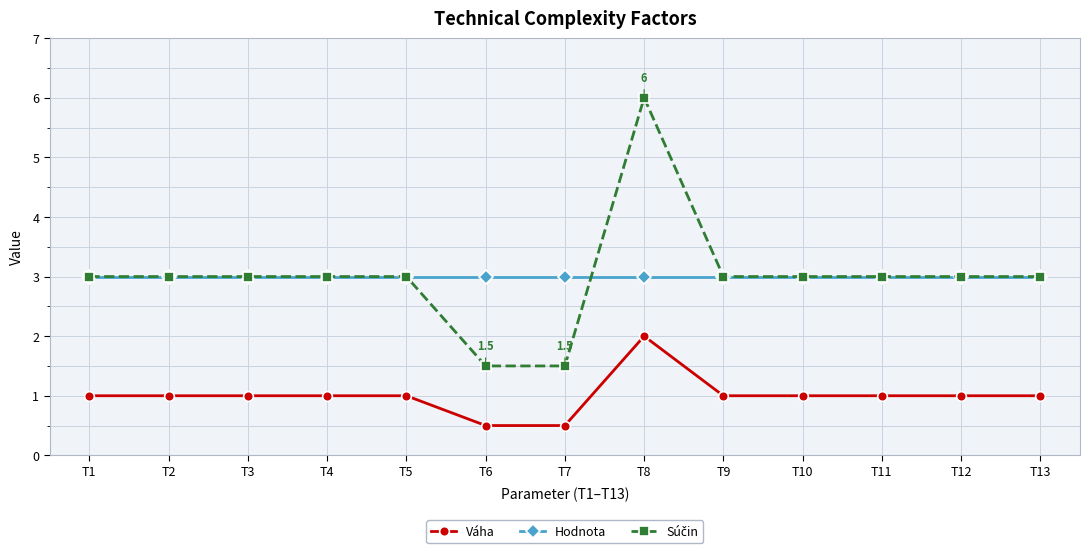

What is the value of the Váha point at the 7th from the left?

0.5